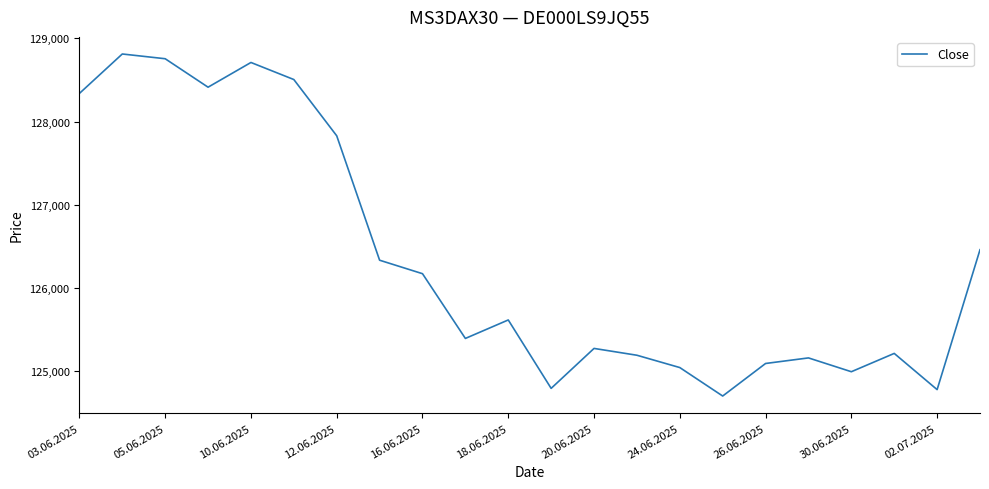

What is the greatest value displayed?

128813